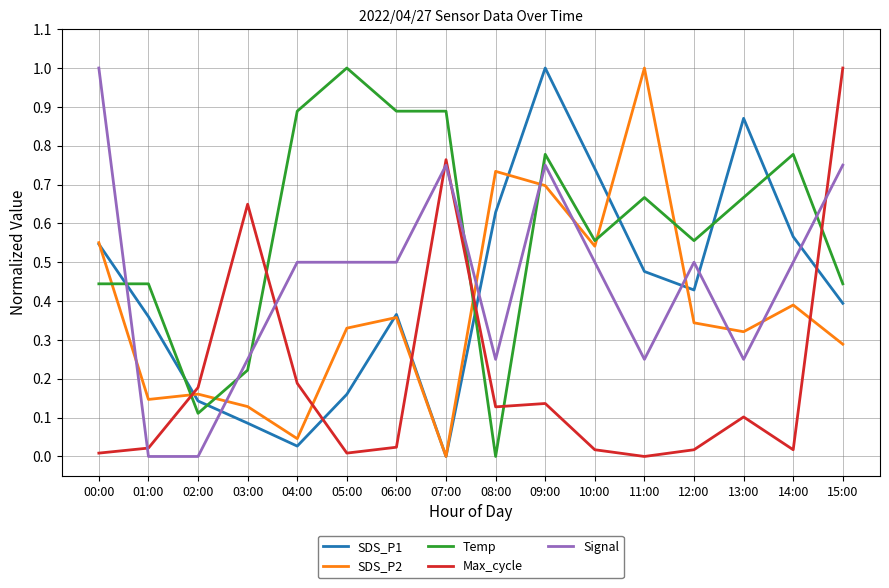

True or false: SDS_P1 and Temp cross at least once.

True